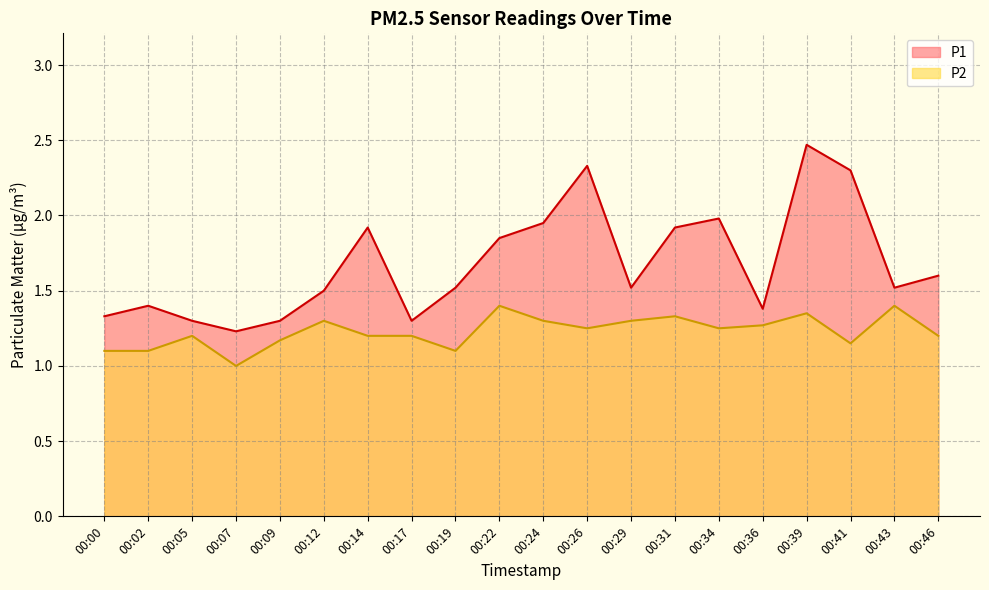

How many interior local valleys does the P1 series have?

5